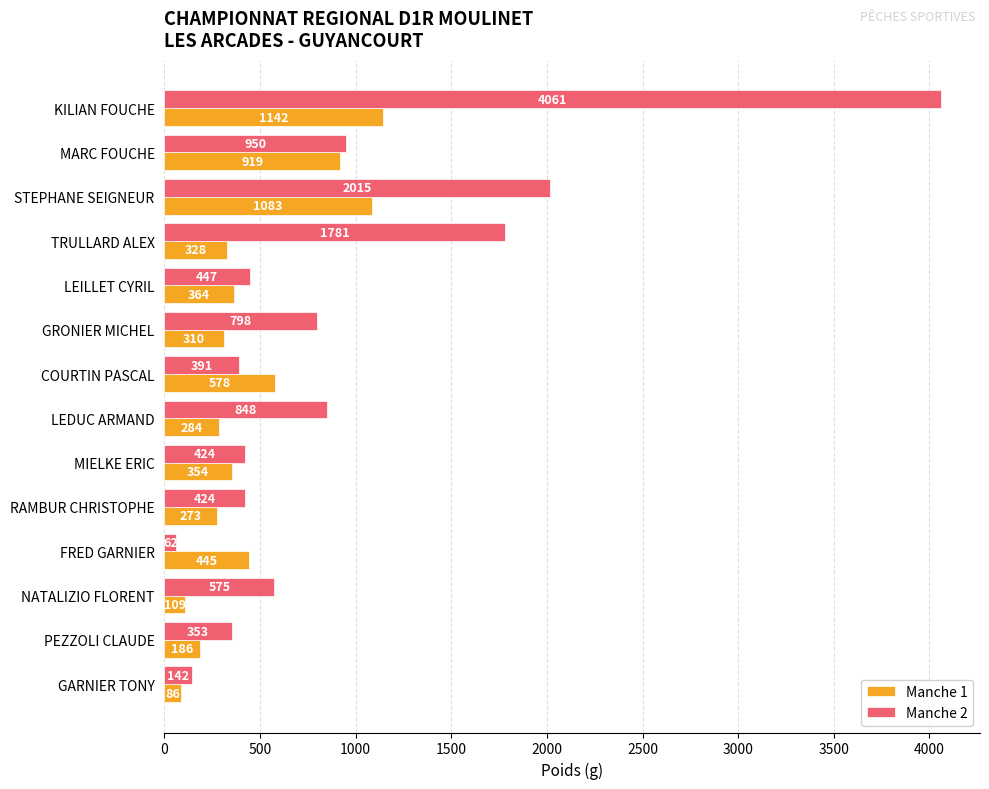

At how many categories does at least one series exceed 3616?

1